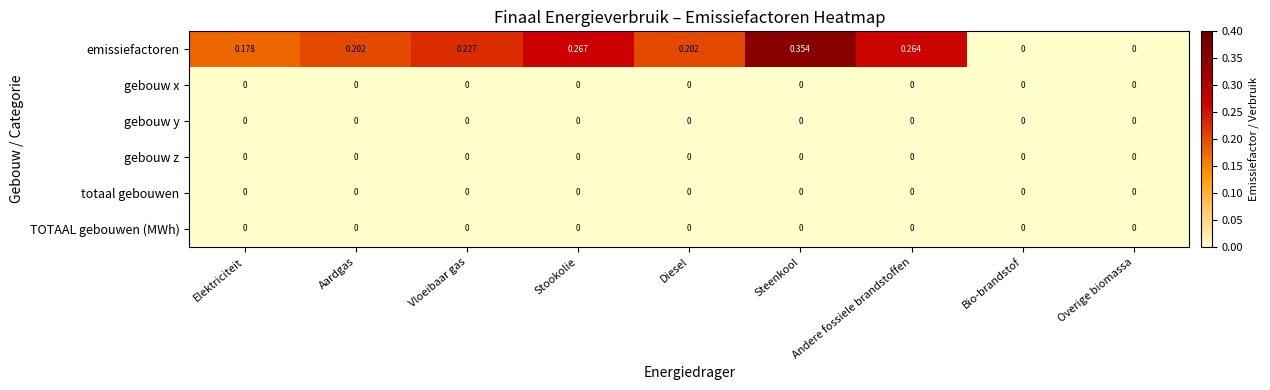

Which series has the largest total across all categories?

emissiefactoren